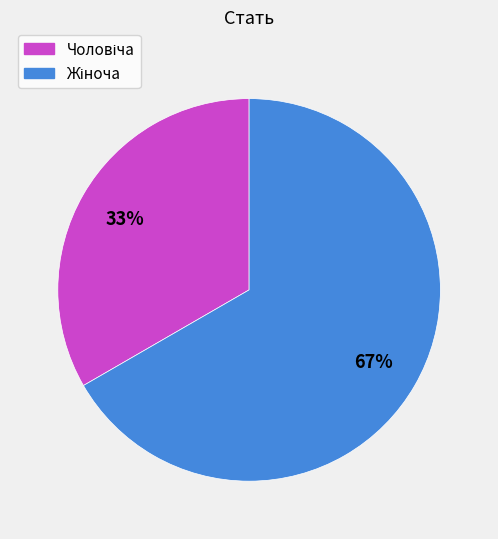

Is there any slice that represents more than half of the pie?

Yes